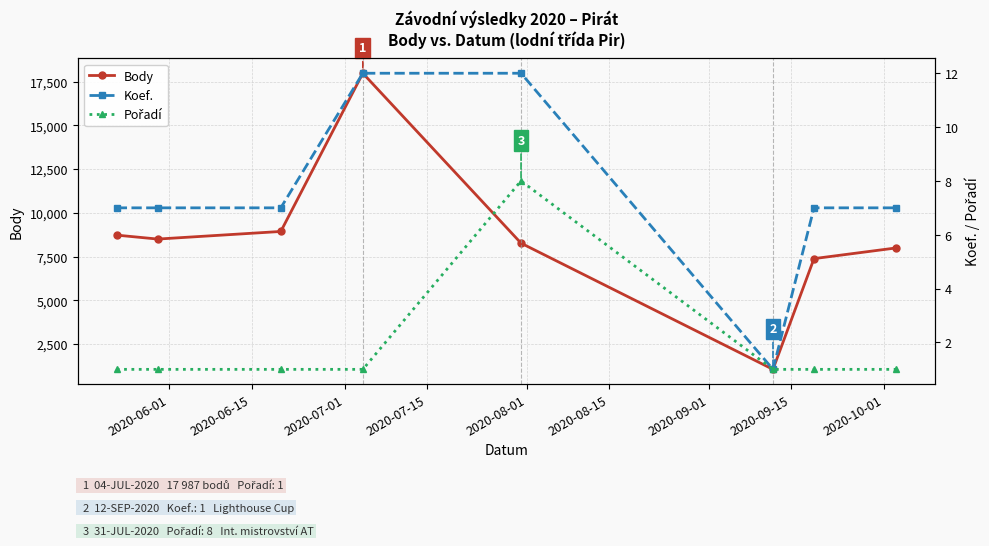

How many interior local peaks does the Body series have?

1